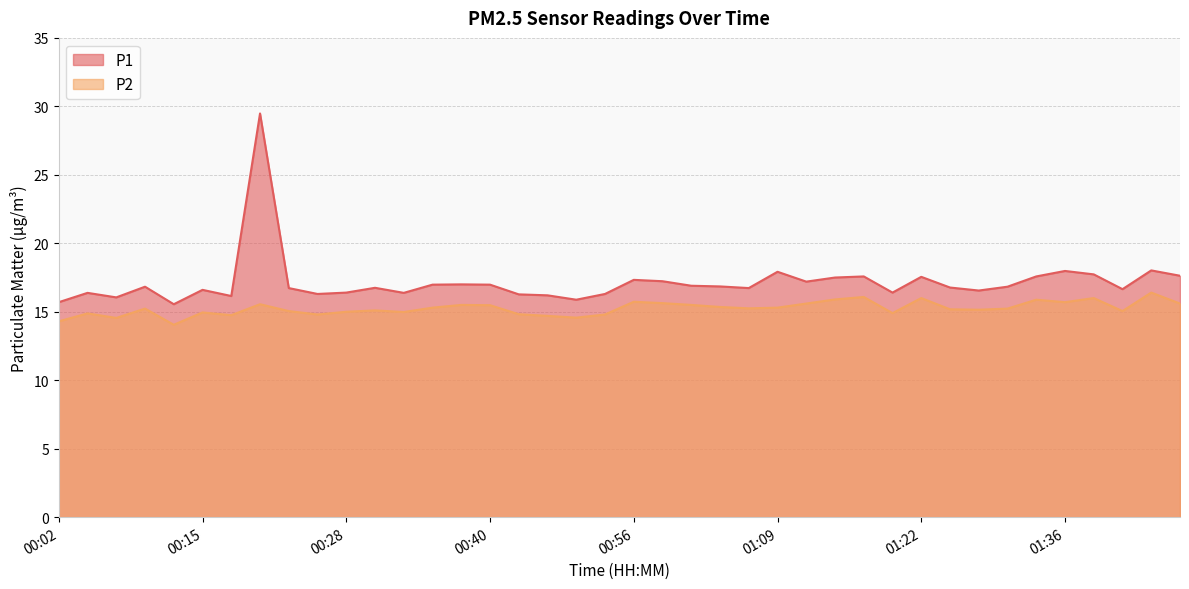

True or false: P2 and P1 cross at least once.

False